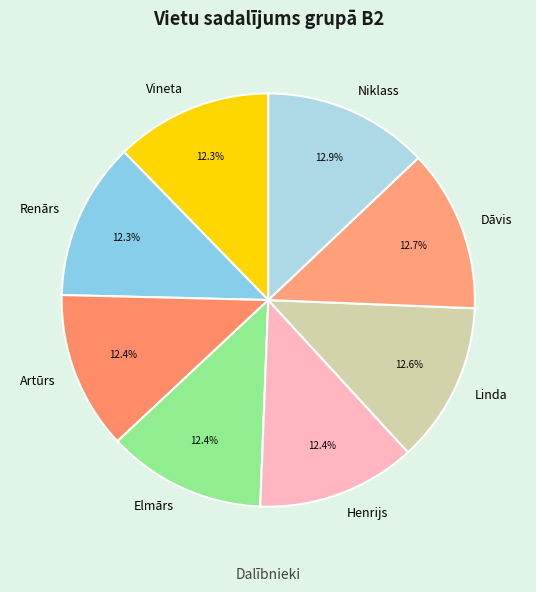

What is the ratio of the value at Niklass to the value at Elmārs?

1.0